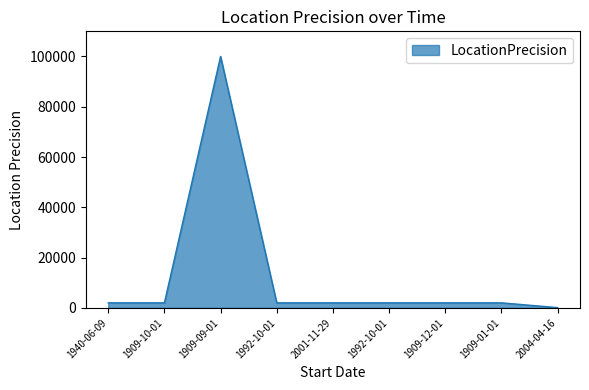

List the labels in order of value, smallest first.

2004-04-16, 1940-06-09, 1909-10-01, 1992-10-01, 2001-11-29, 1992-10-01, 1909-12-01, 1909-01-01, 1909-09-01